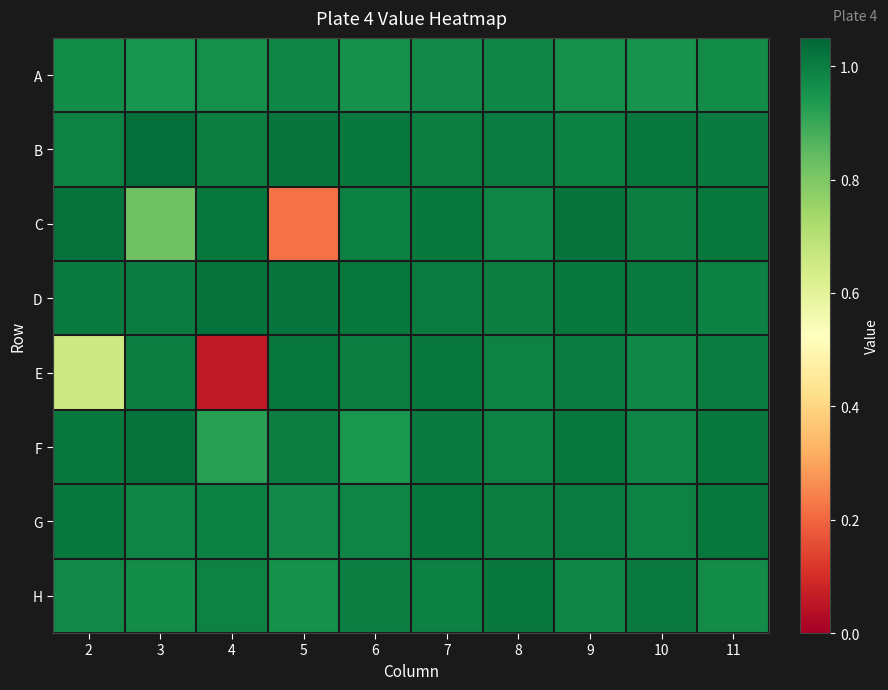

Reading right to left, list all the values displayed in this chart.

A: 11=1.0	10=1.0	9=1.0	8=1.0	7=1.0	6=1.0	5=1.0	4=1.0	3=1.0	2=1.0
B: 11=1.0	10=1.0	9=1.0	8=1.0	7=1.0	6=1.0	5=1.0	4=1.0	3=1.0	2=1.0
C: 11=1.0	10=1.0	9=1.0	8=1.0	7=1.0	6=1.0	5=0.2	4=1.0	3=0.8	2=1.0
D: 11=1.0	10=1.0	9=1.0	8=1.0	7=1.0	6=1.0	5=1.0	4=1.0	3=1.0	2=1.0
E: 11=1.0	10=1.0	9=1.0	8=1.0	7=1.0	6=1.0	5=1.0	4=0.1	3=1.0	2=0.7
F: 11=1.0	10=1.0	9=1.0	8=1.0	7=1.0	6=0.9	5=1.0	4=0.9	3=1.0	2=1.0
G: 11=1.0	10=1.0	9=1.0	8=1.0	7=1.0	6=1.0	5=1.0	4=1.0	3=1.0	2=1.0
H: 11=1.0	10=1.0	9=1.0	8=1.0	7=1.0	6=1.0	5=1.0	4=1.0	3=1.0	2=1.0